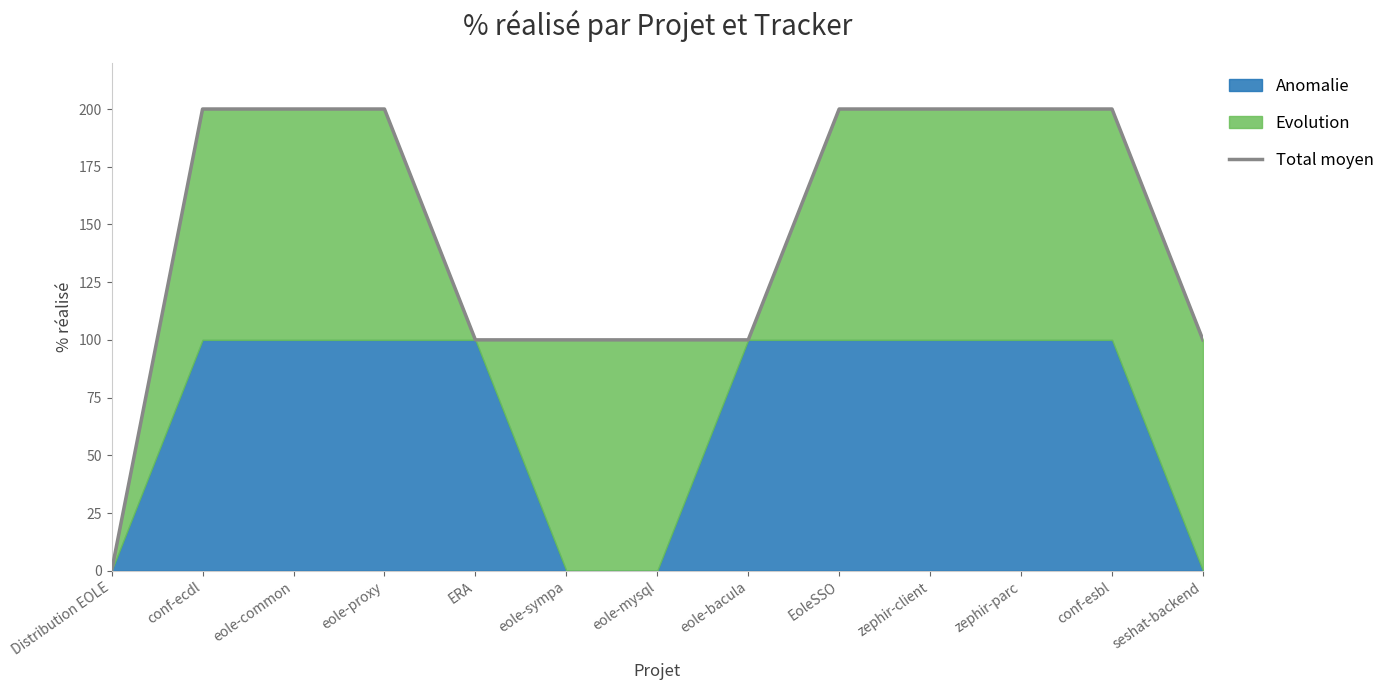

What is the change in value from eole-proxy to seshat-backend?

-100